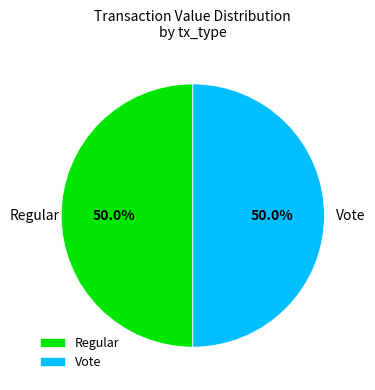

How many slices are in this pie chart?

2